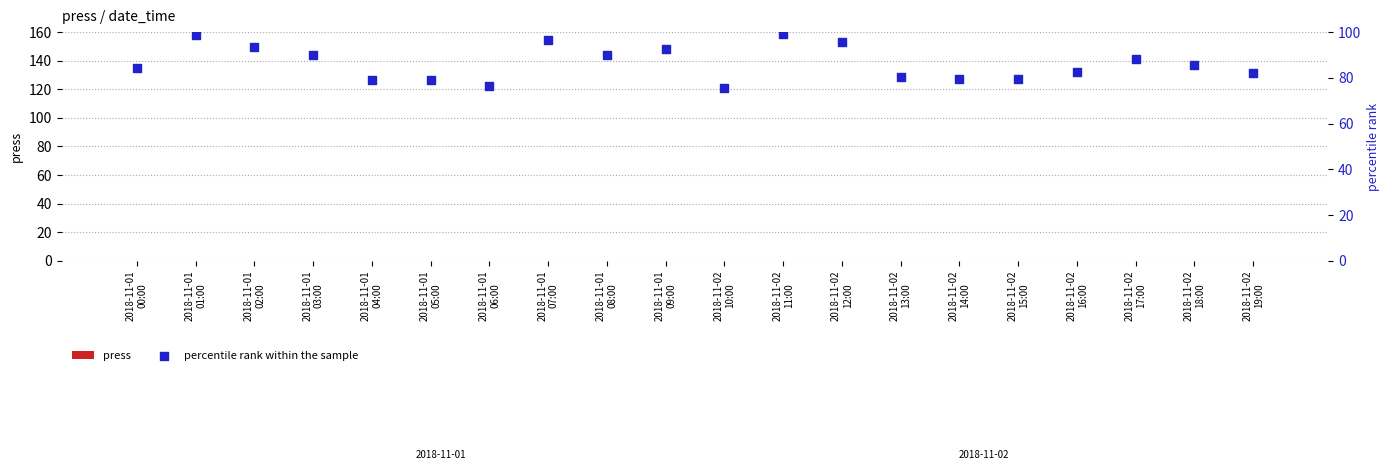

At how many categories does at least one series exceed 56?

20